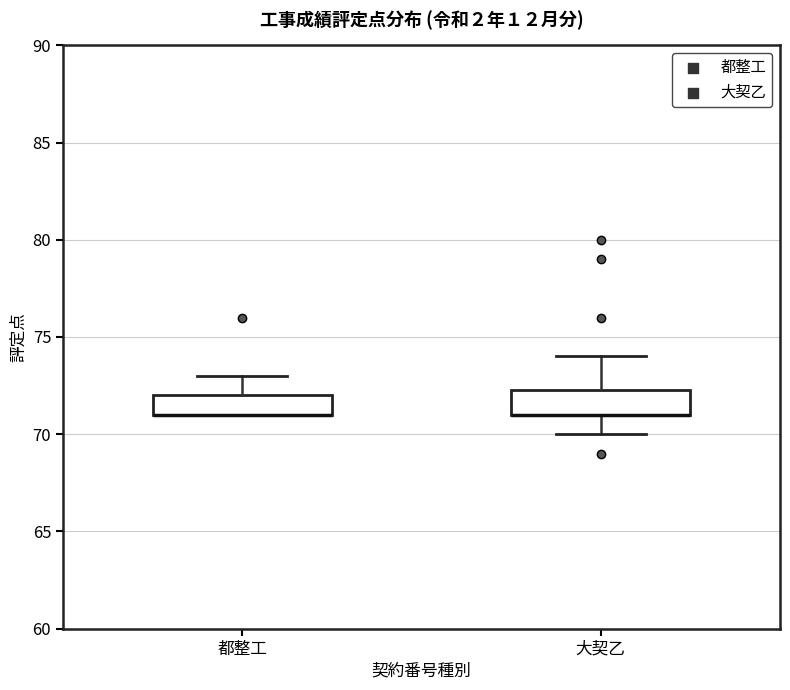

Reading left to right, transcribe this box plot: for each box, give where its median line is, the range the box spans, and where its two whiskers end, as read against the y-axis. The values are not printed on the chart, so give them approximately, as read against the axis.

都整工: median 71.0 (drawn on the box's lower edge), box 71.0 to 72.0, whiskers 71.0 to 73.0
大契乙: median 71.0 (drawn on the box's lower edge), box 71.0 to 72.5, whiskers 70.0 to 74.0